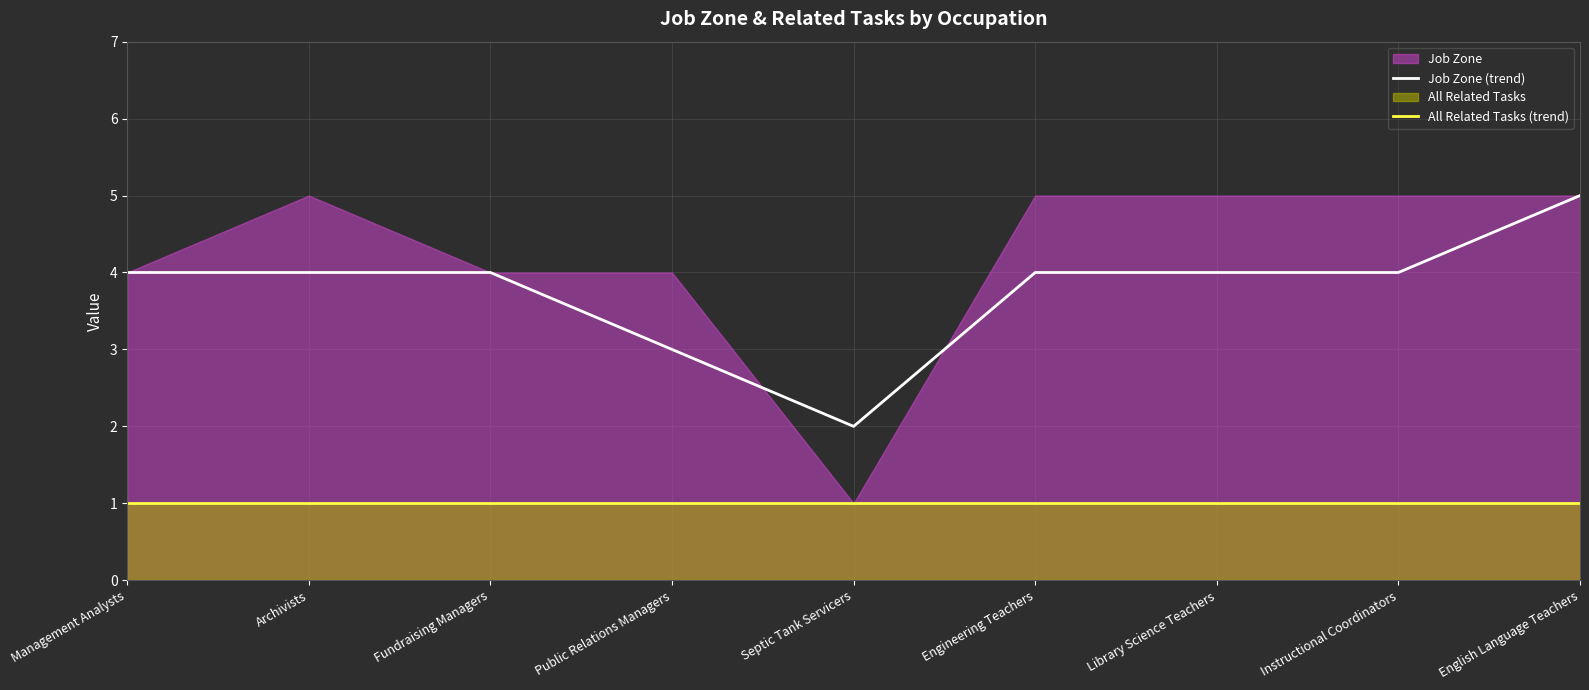

True or false: Job Zone (trend) and All Related Tasks (trend) cross at least once.

False